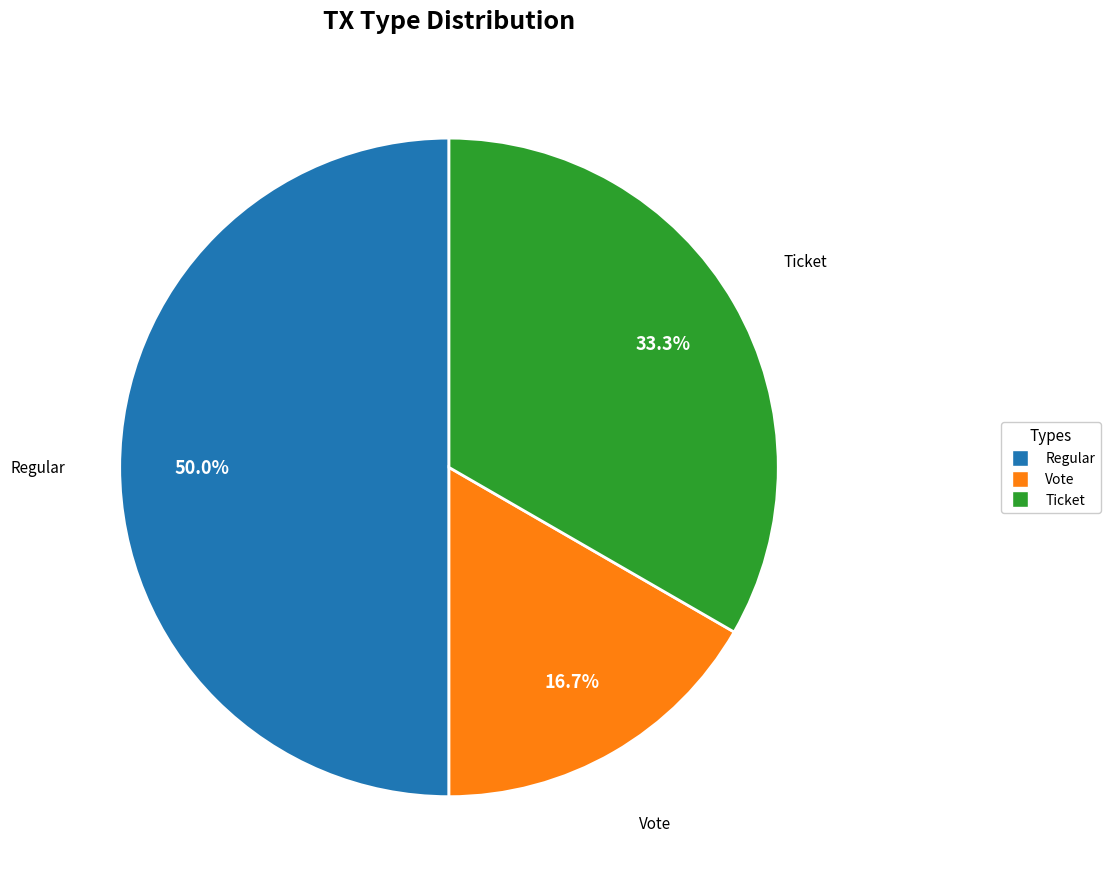

Does Ticket represent more than half of the total?

No